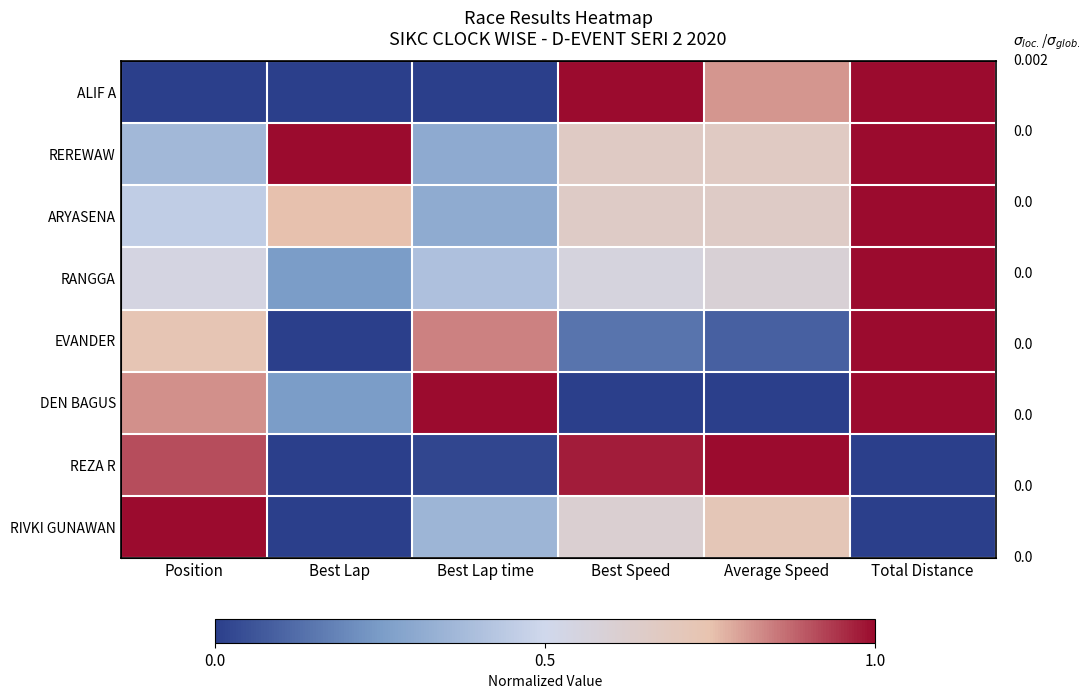

Is it true that RIVKI GUNAWAN equals 0.6 at Best Lap time?

False